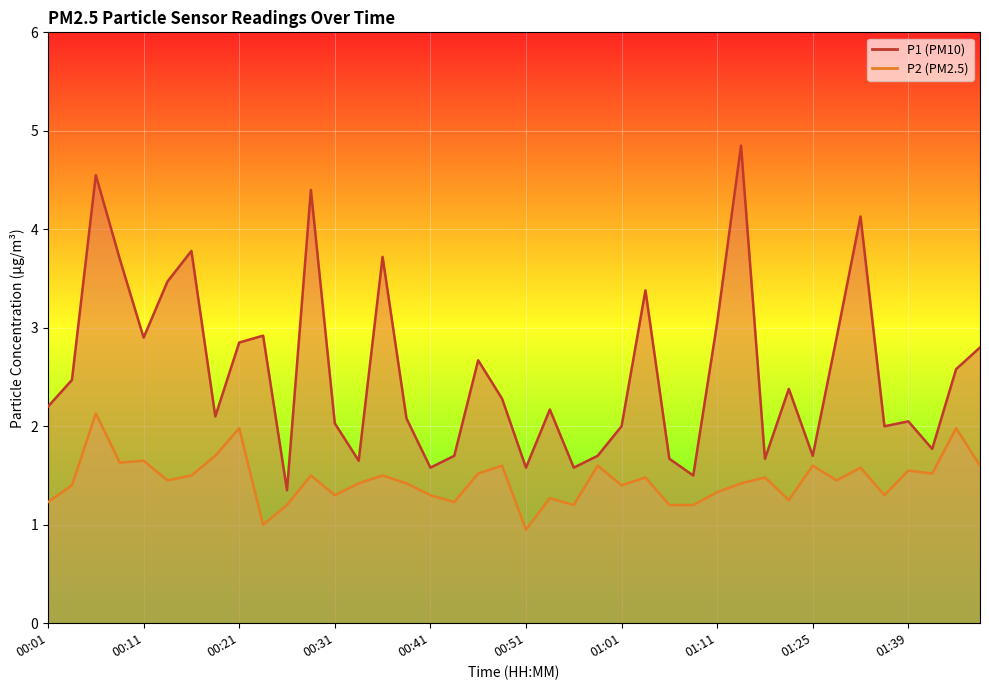

Reading left to right, extract all data points from this chart.

P1: 2.2	2.5	4.5	3.7	2.9	3.5	3.8	2.1	2.9	2.9	1.4	4.4	2.0	1.6	3.7	2.1	1.6	1.7	2.7	2.3	1.6	2.2	1.6	1.7	2.0	3.4	1.7	1.5	3.0	4.8	1.7	2.4	1.7	2.9	4.1	2.0	2.0	1.8	2.6	2.8
P2: 1.2	1.4	2.1	1.6	1.6	1.4	1.5	1.7	2.0	1.0	1.2	1.5	1.3	1.4	1.5	1.4	1.3	1.2	1.5	1.6	0.9	1.3	1.2	1.6	1.4	1.5	1.2	1.2	1.3	1.4	1.5	1.2	1.6	1.4	1.6	1.3	1.6	1.5	2.0	1.6